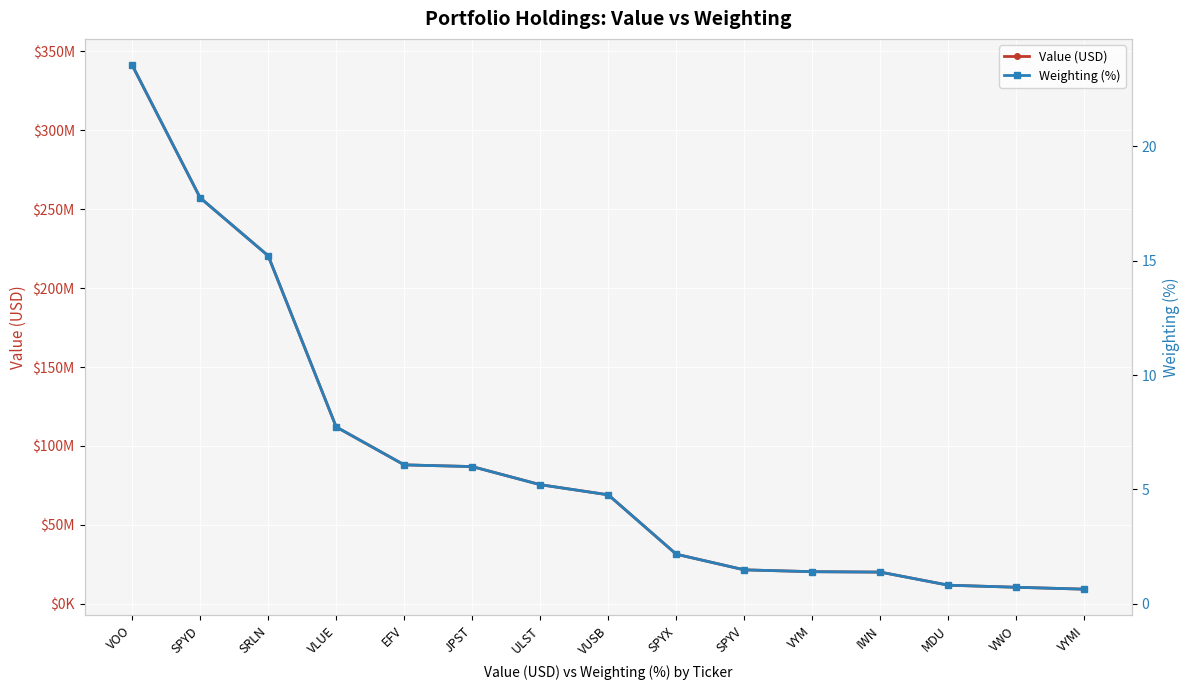

Which category has the lowest value in the Value (USD) series?

VYMI